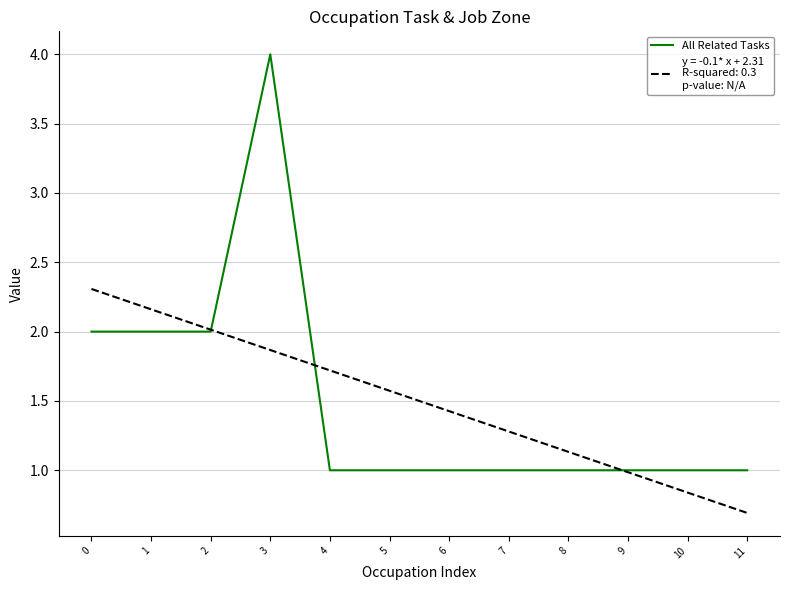

What is the spread (max minus min) of values at 3?

2.1